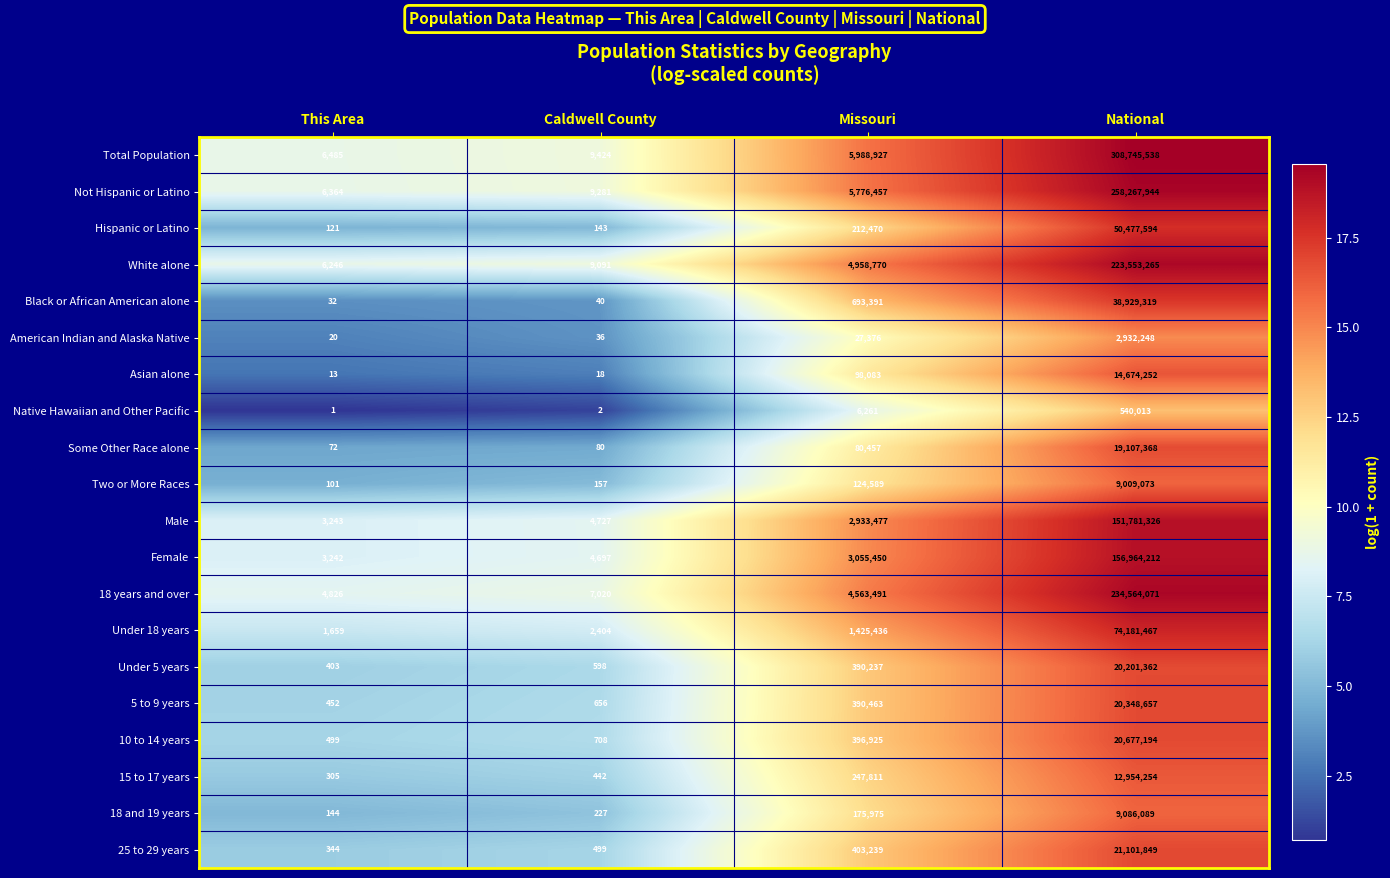

True or false: Some Other Race alone has a value of 24989020 at National.

False